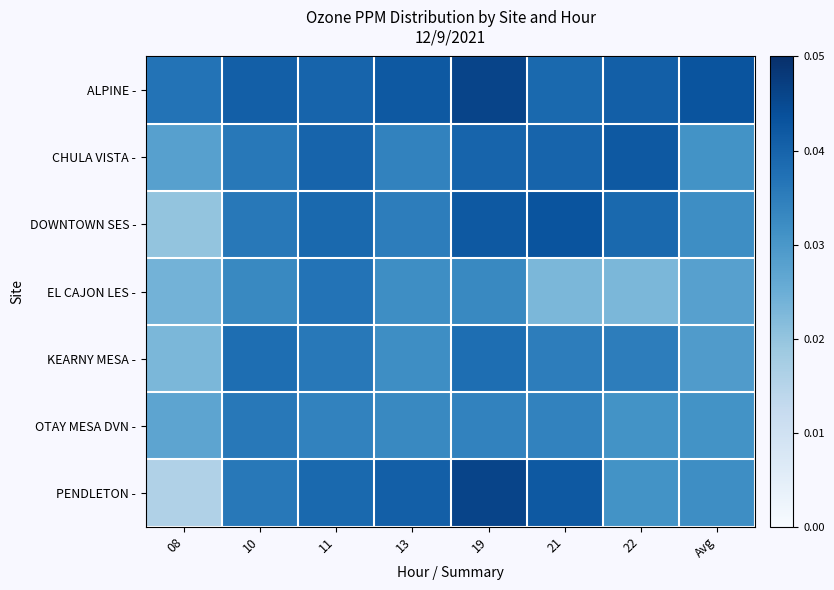

Rank the series by their maximum value, from lowest to highest.

OTAY MESA DVN -, EL CAJON LES -, KEARNY MESA -, CHULA VISTA -, DOWNTOWN SES -, ALPINE -, PENDLETON -